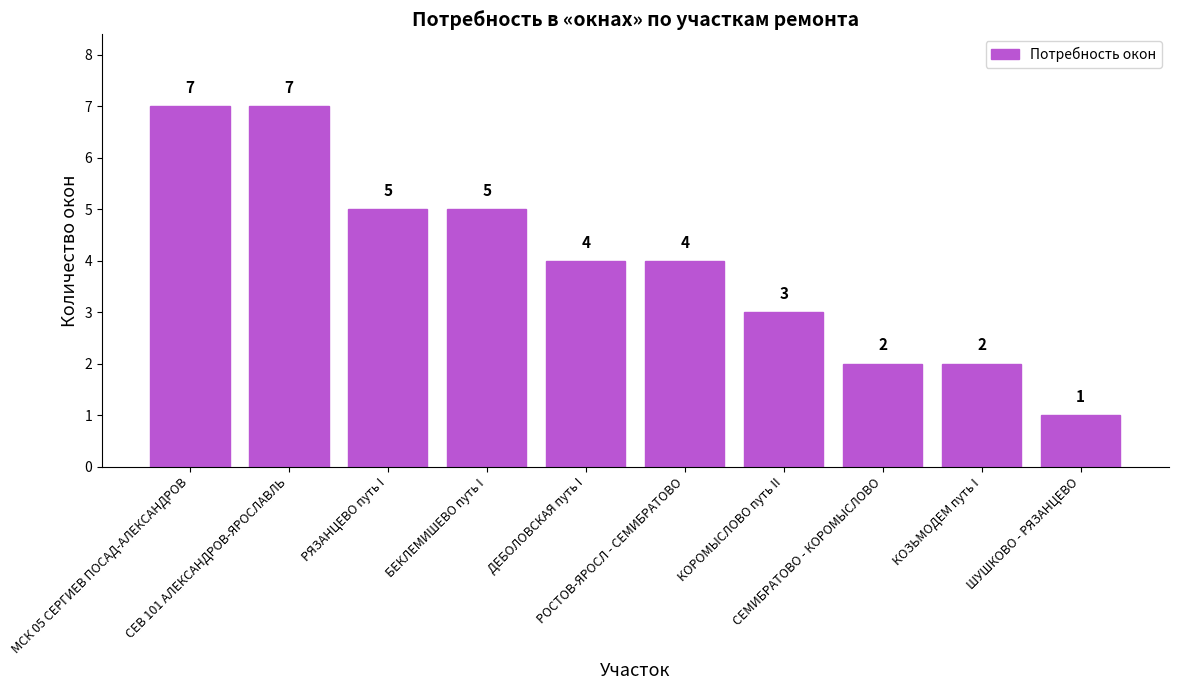

What is the label of the 5th bar from the left?

ДЕБОЛОВСКАЯ путь I